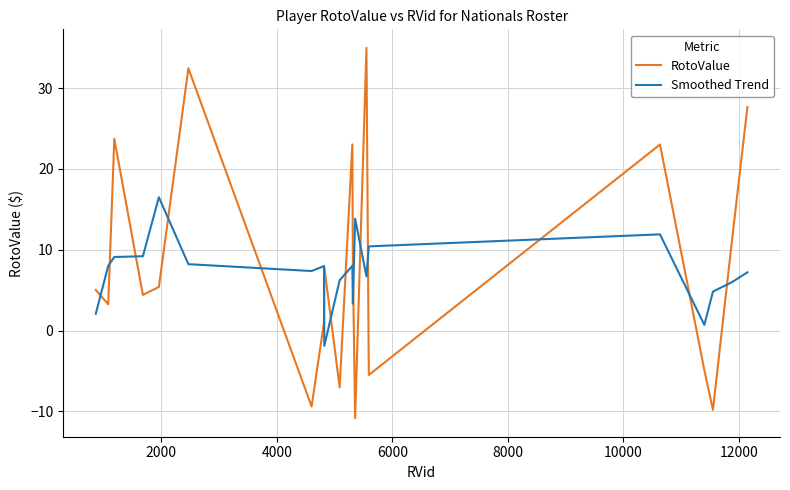

What is the difference between the maximum and minimum values in the Smoothed Trend series?

18.4